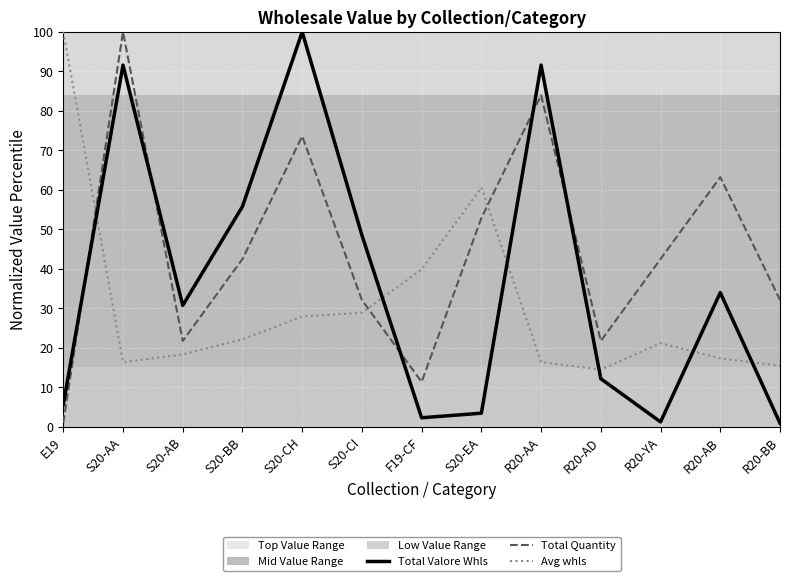

Which series has the largest total across all categories?

Total Quantity